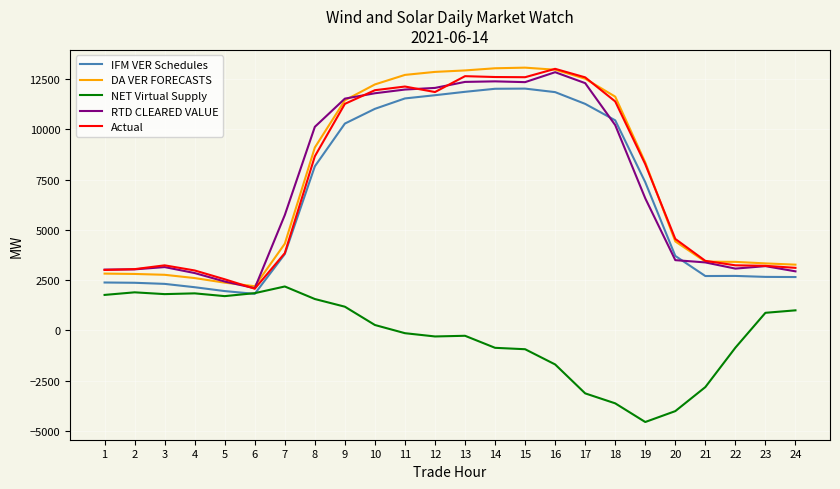

Between 8 and 21, which series saw the biggest shift?

RTD CLEARED VALUE